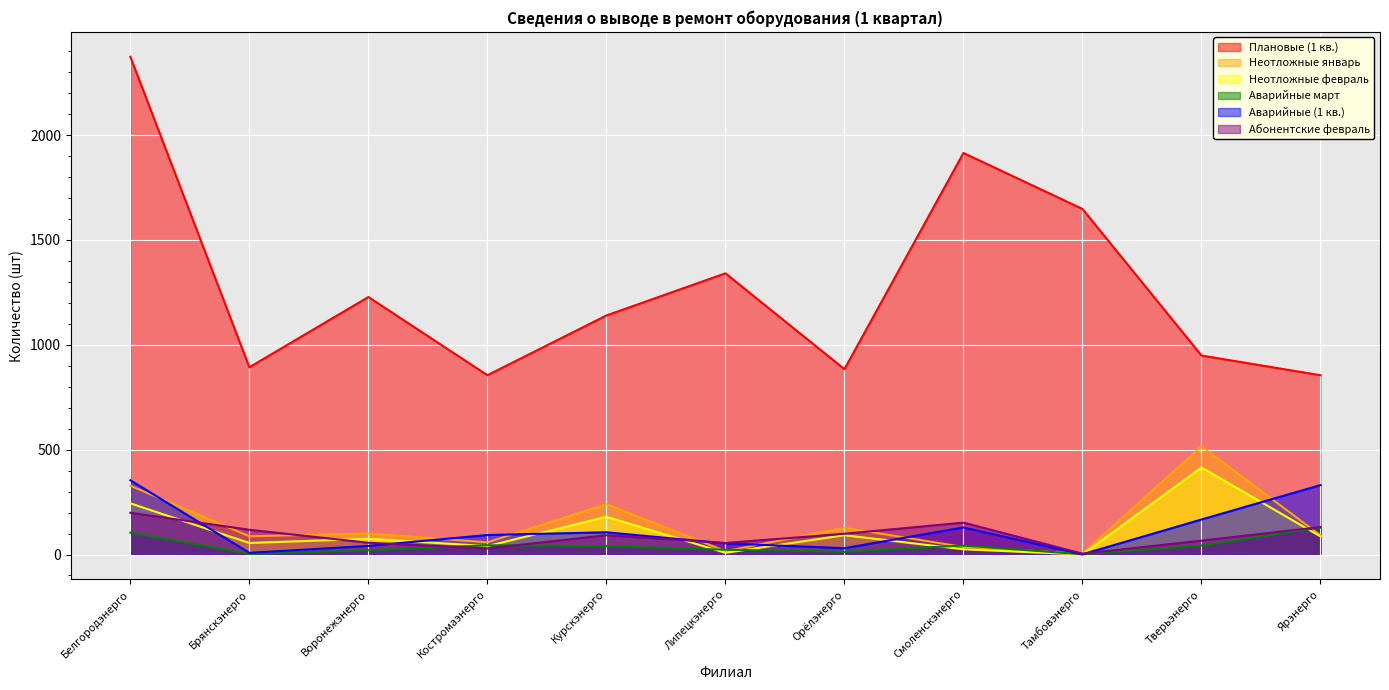

How many data points in Аварийные март are less than 40?

5